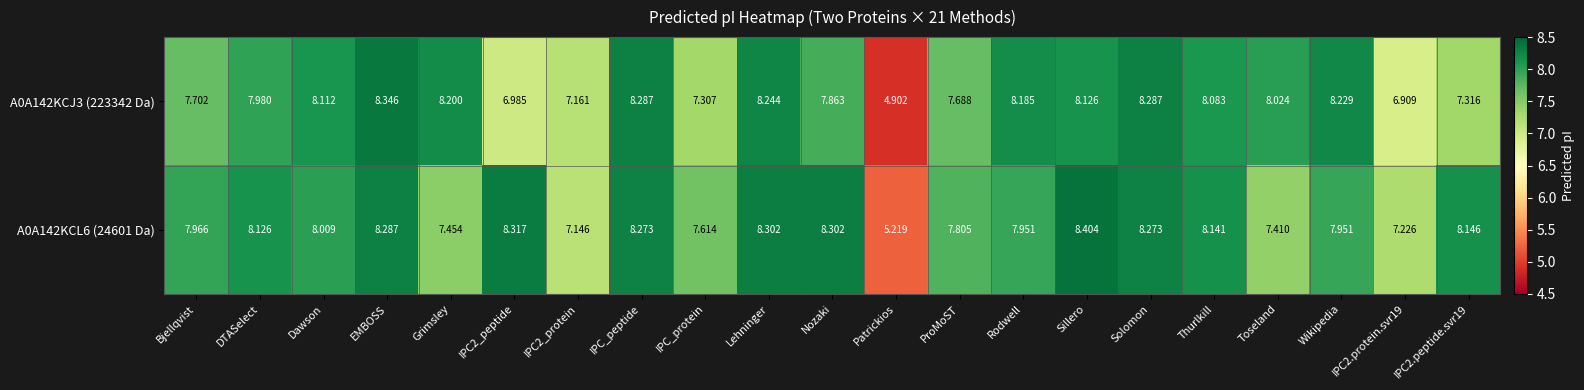

At which category does the chart reach its peak across all series?

Sillero